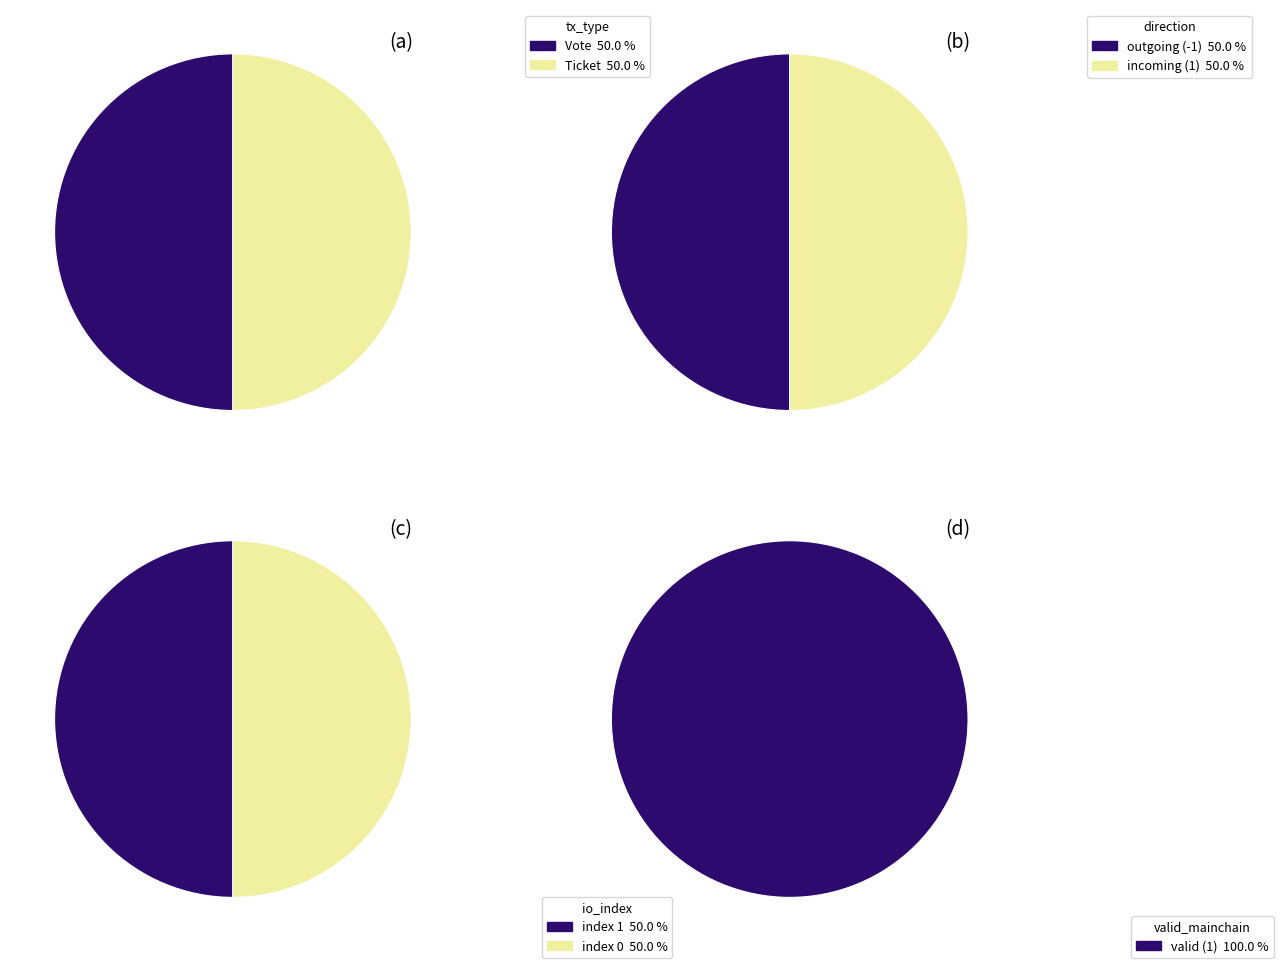

Which series has the largest range (max minus min)?

tx_type